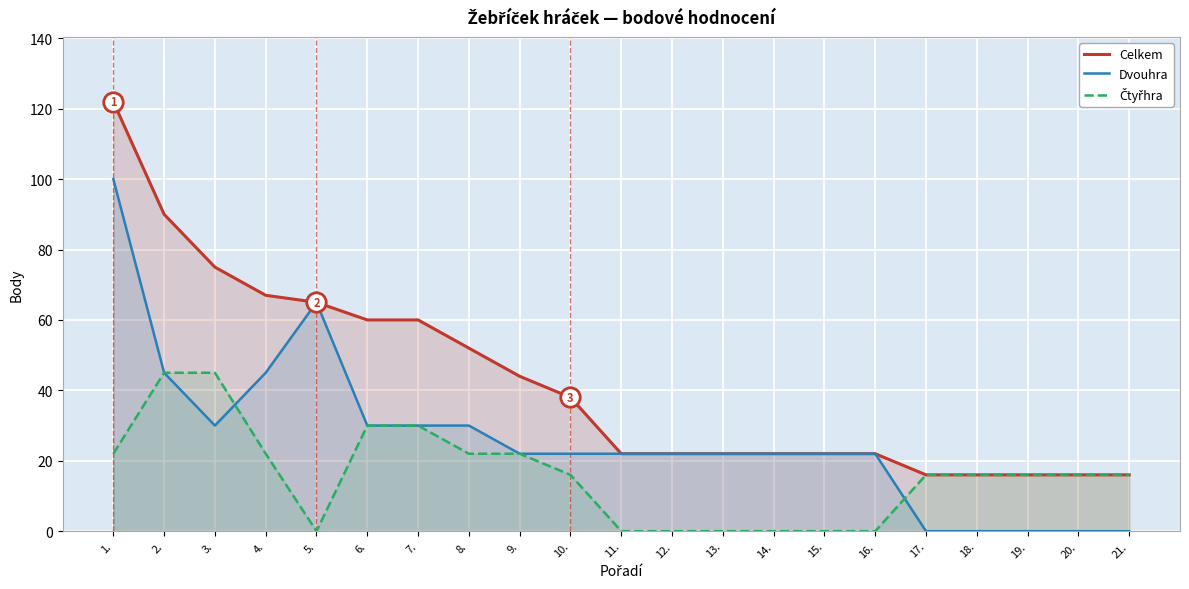

True or false: Dvouhra and Celkem cross at least once.

False